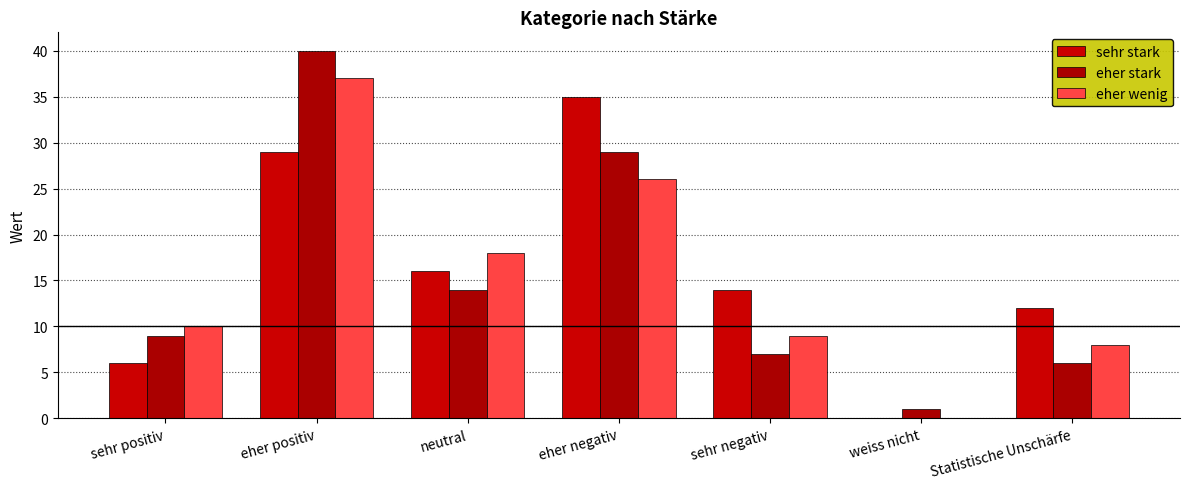

What is the difference between the second highest and minimum values in the eher wenig series?

26